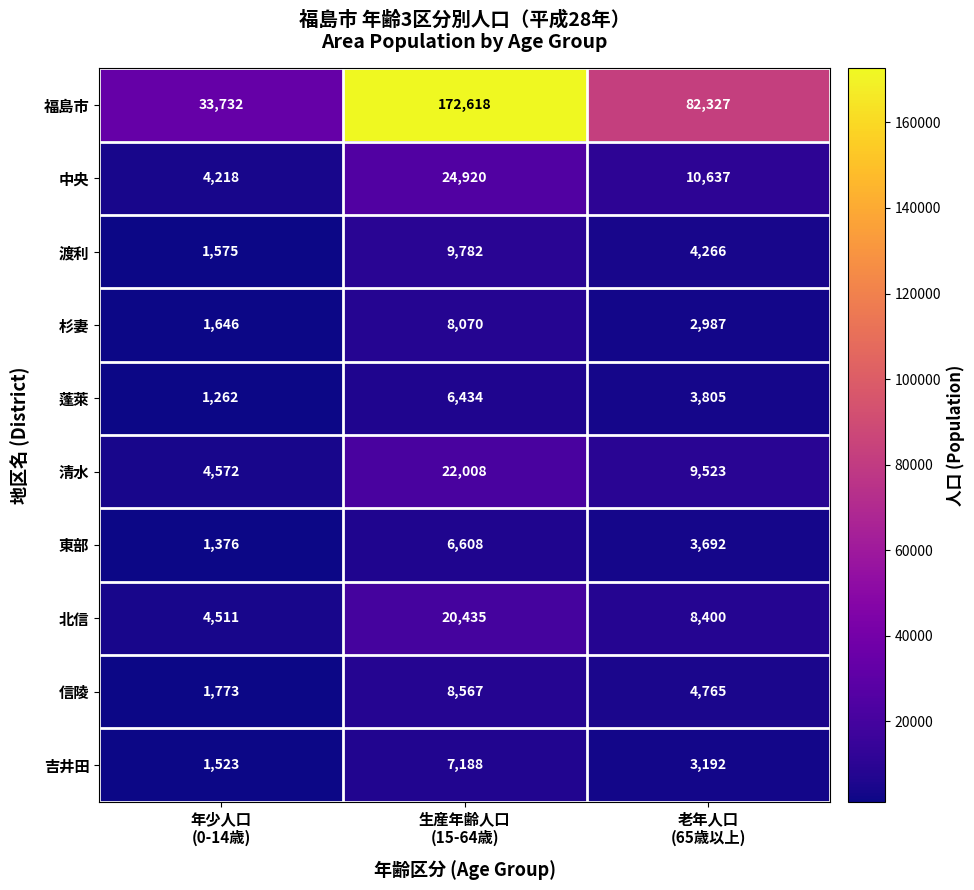

What is the maximum value for 渡利?

9782